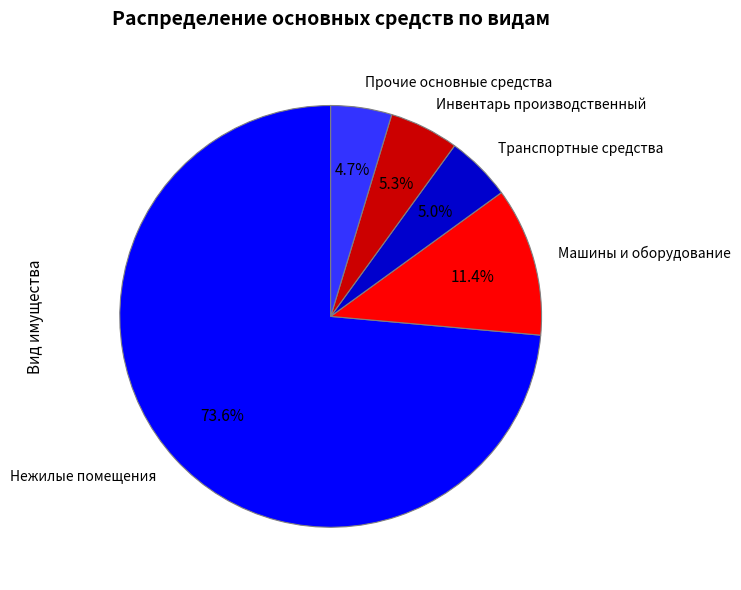

What percentage is the Прочие основные средства slice, to the nearest percent?

5%